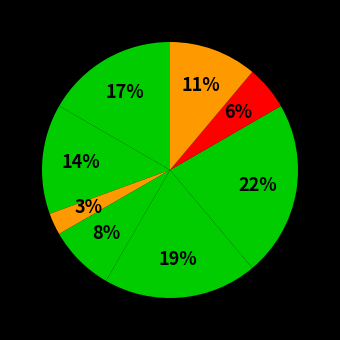

Which category has the biggest portion of the pie?

Завідувач філією